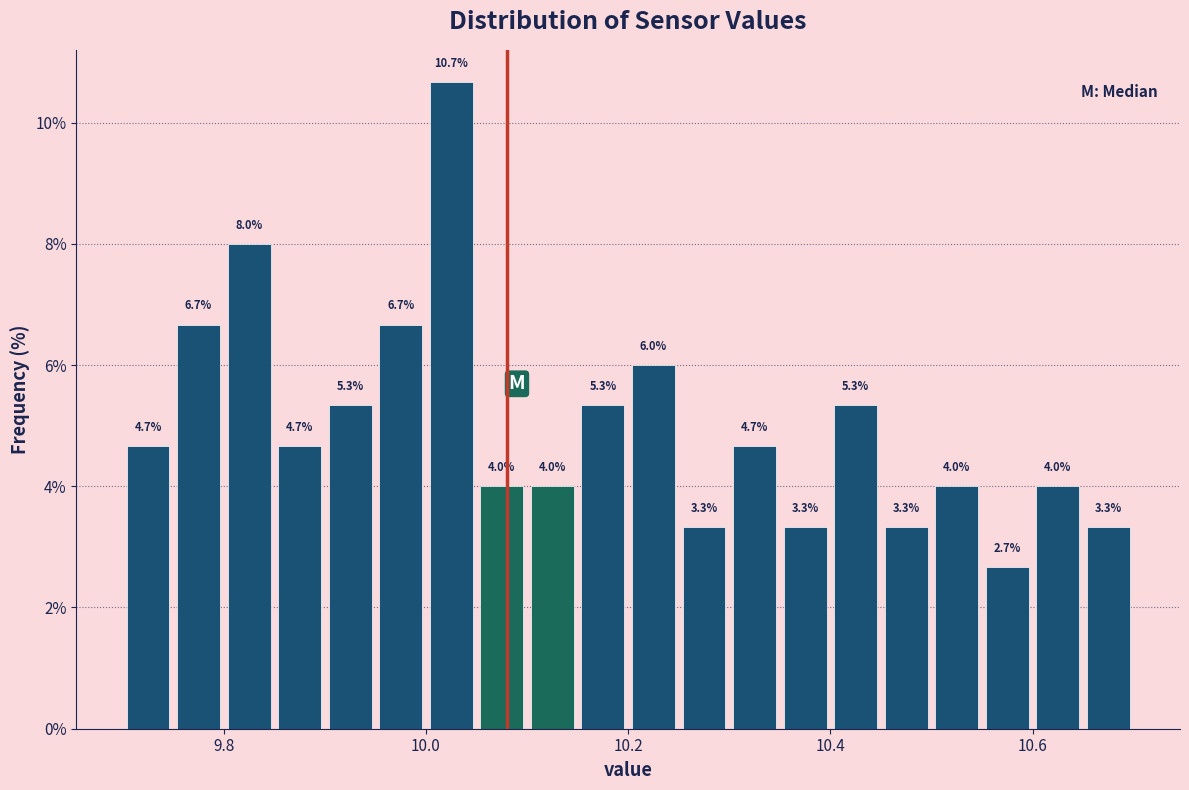

Read against the x-axis, roughly where is the centre of the tallest bar?

10.02